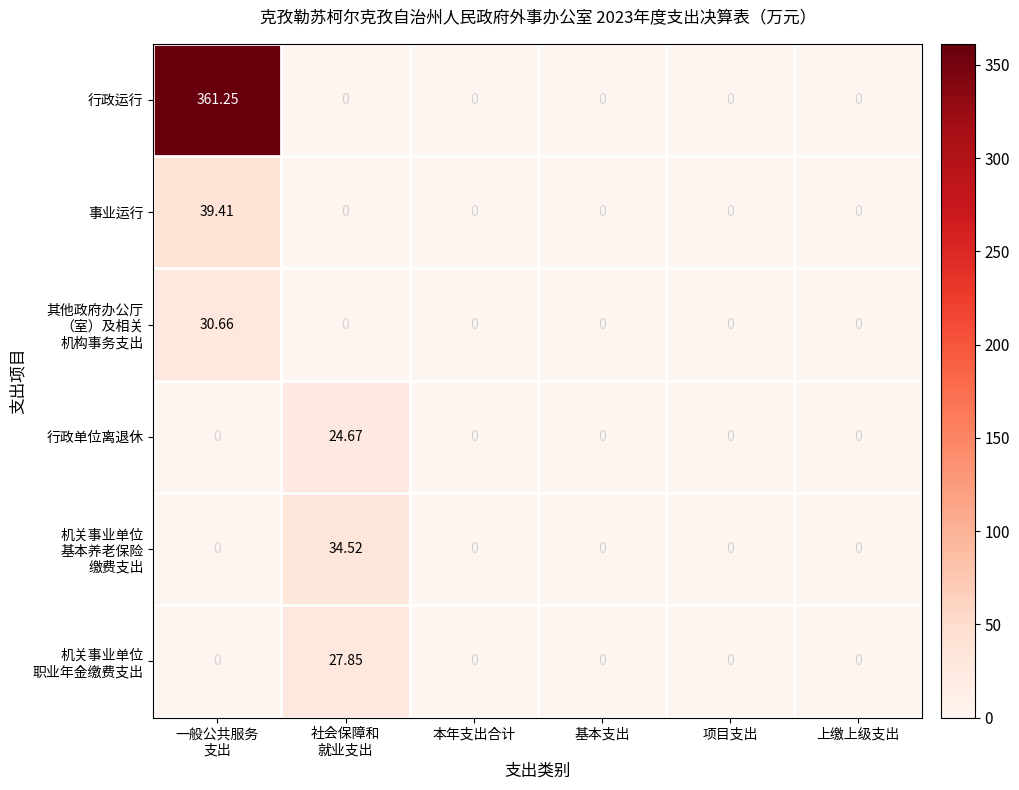

Which series has the largest range (max minus min)?

行政运行